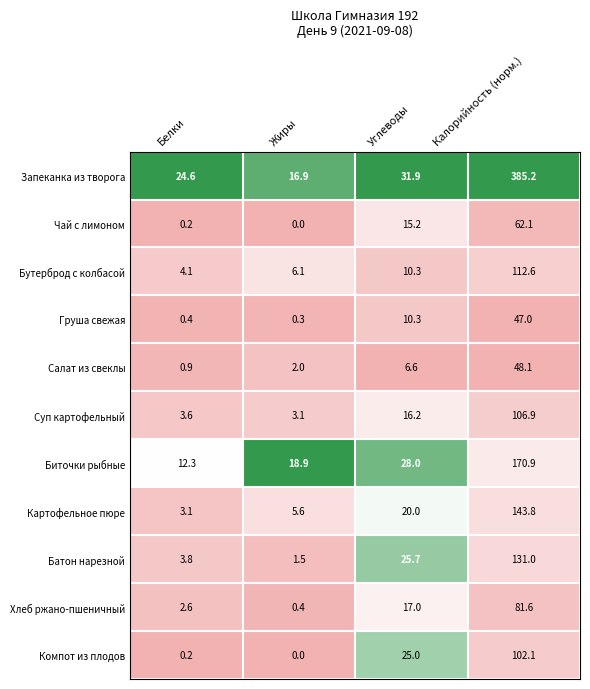

At which category does the chart reach its minimum across all series?

Жиры